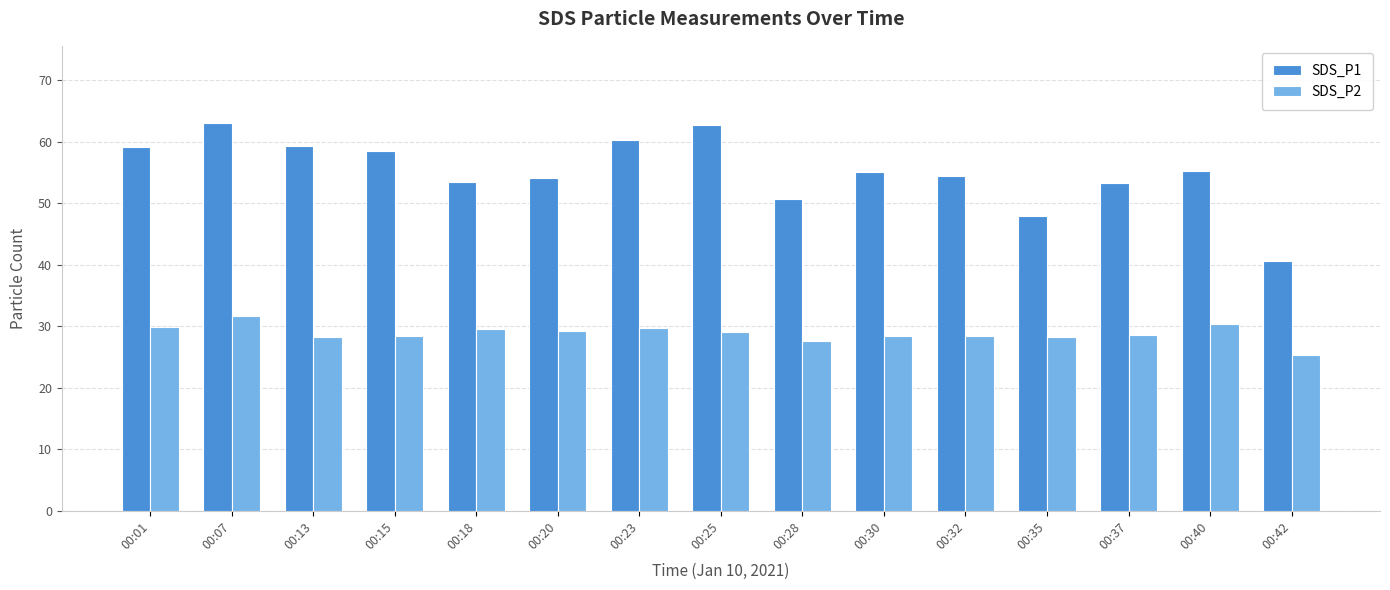

Is it true that SDS_P2 equals 40.5 at 00:40?

False